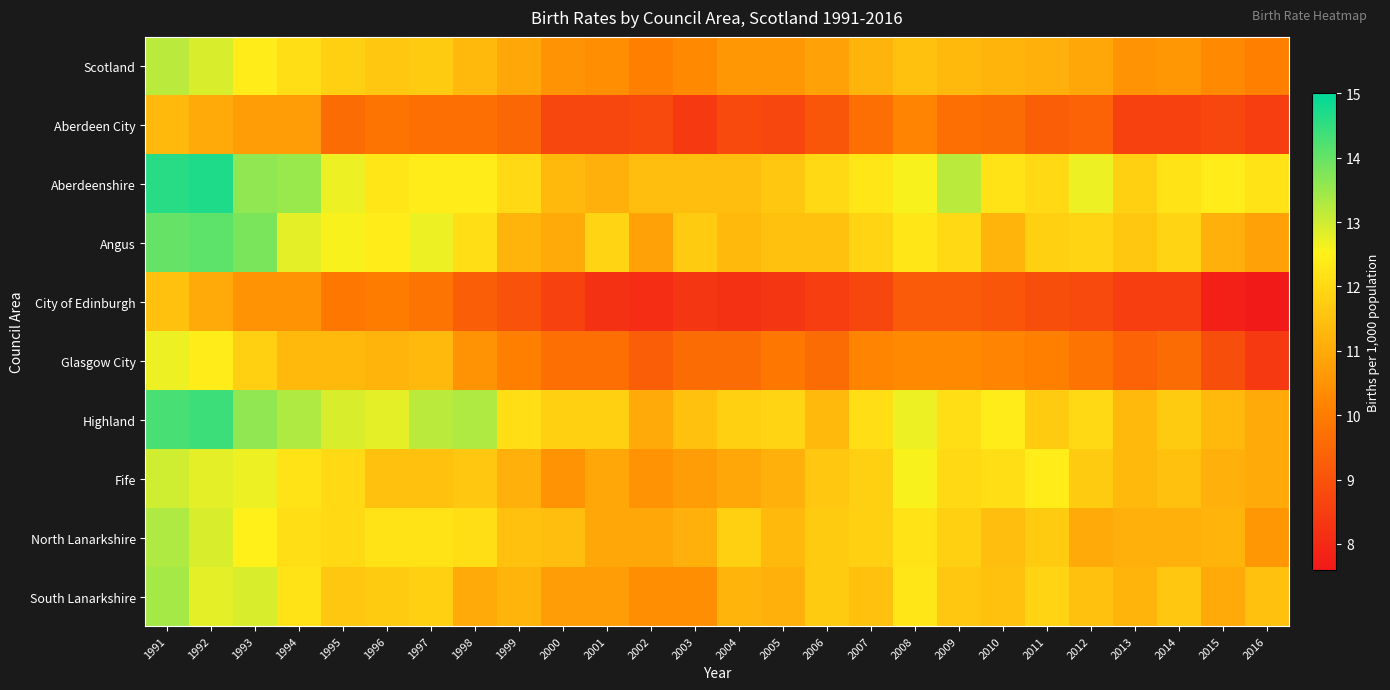

Between 1992 and 2001, which series saw the biggest shift?

Aberdeenshire